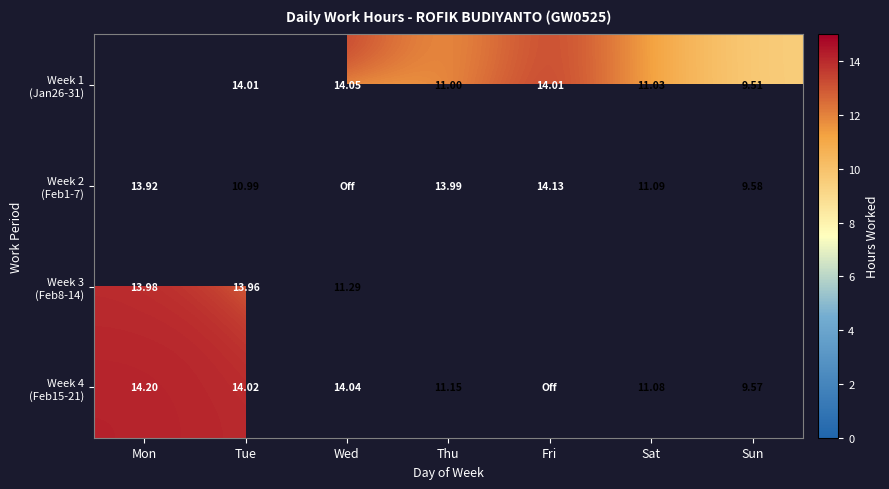

At which category is the sum across all series the highest?

Tue